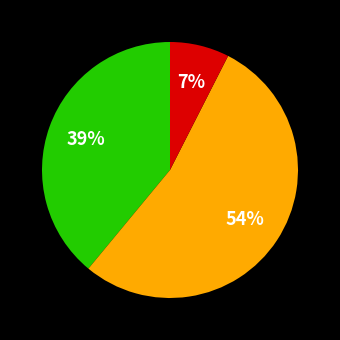

To the nearest percent, what is the average slice percentage?

33%